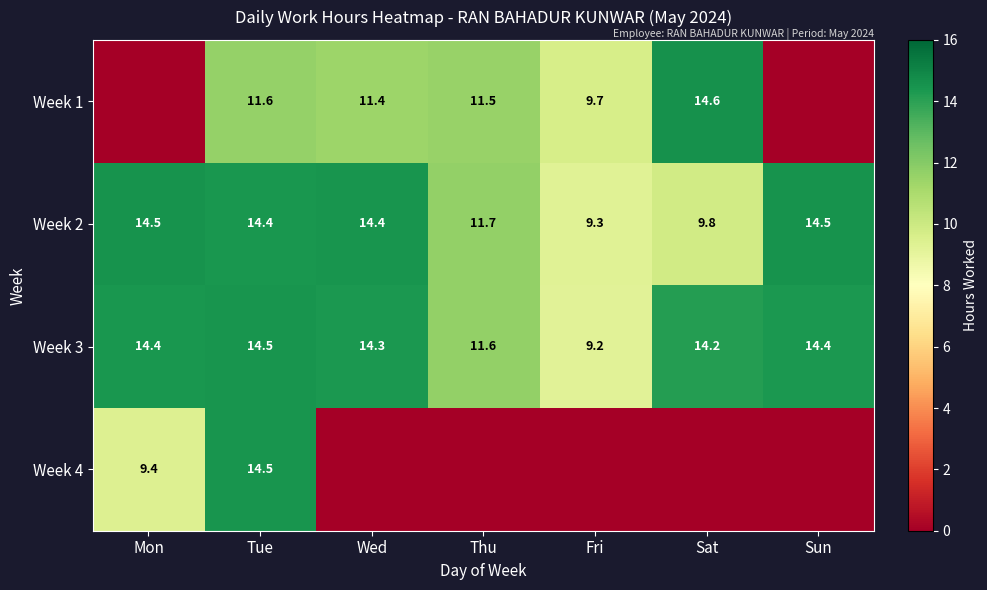

Is it true that Week 4 equals 3.3 at Mon?

False